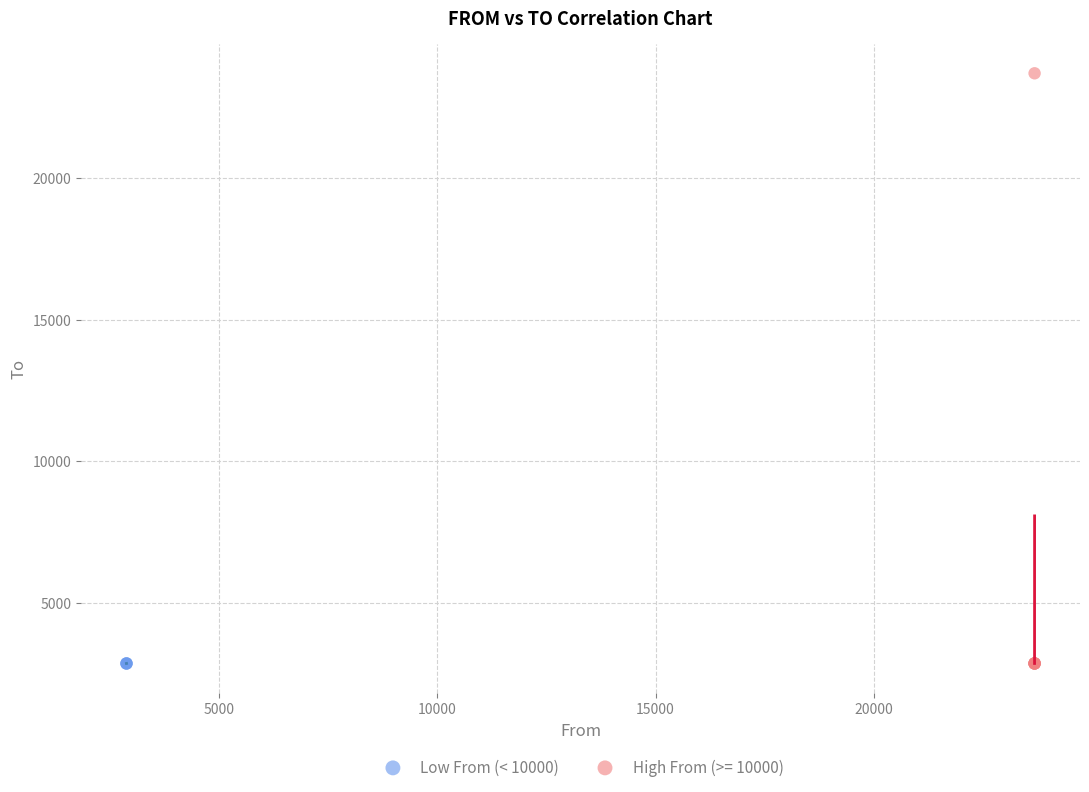

Which series has the widest spread of Y values?

High From (>= 10000)